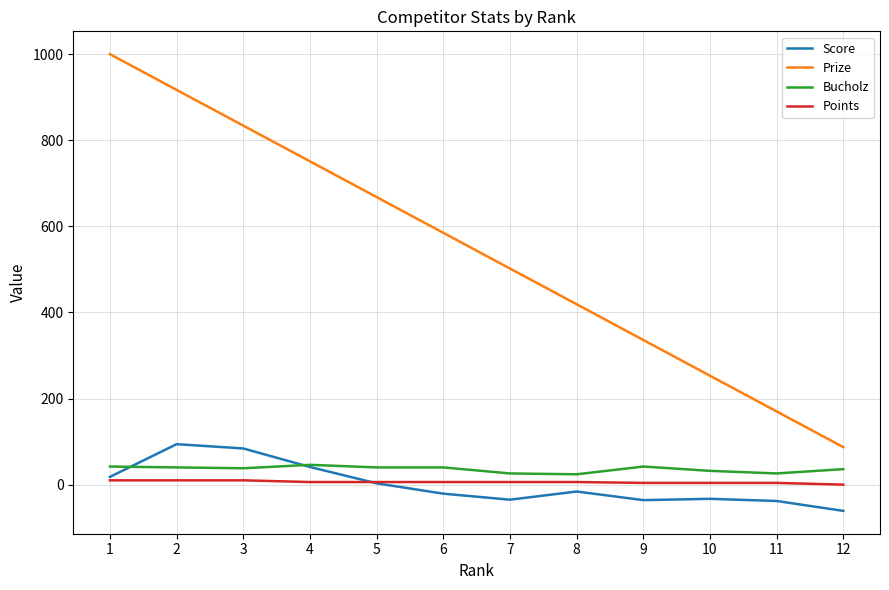

What is the lowest value of the Score series?

-61